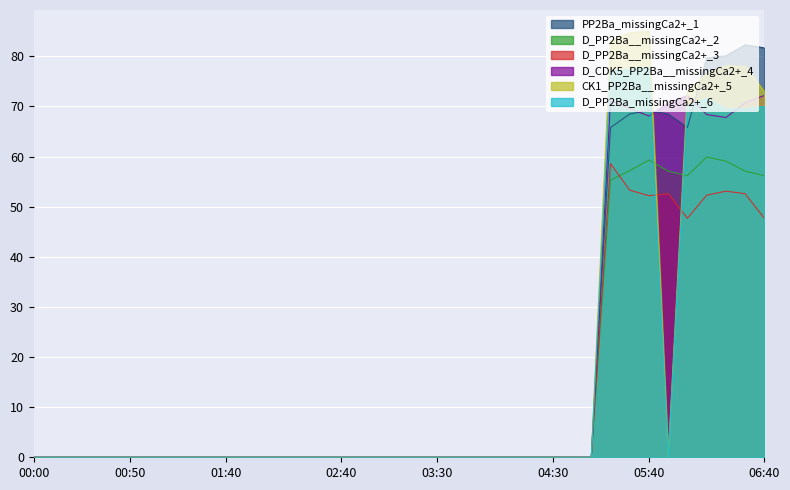

Where do 4.410 and 4.706 first cross each other?

05:30 and 05:40